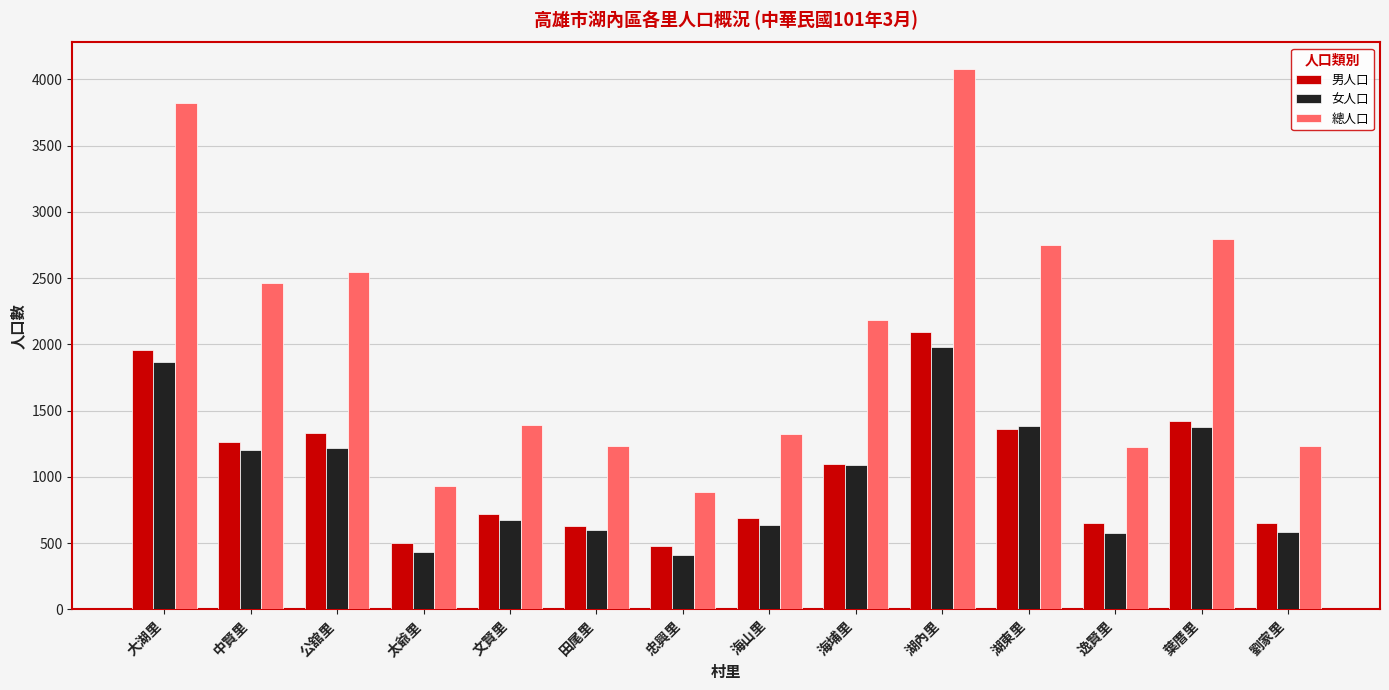

What are all the series names shown in the legend?

男人口, 女人口, 總人口